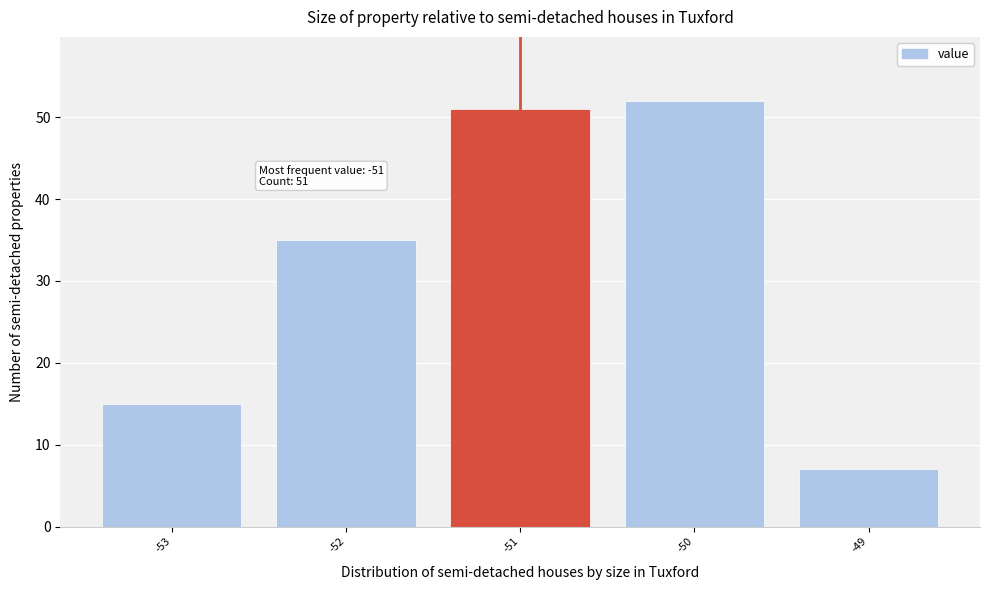

Which range on the x-axis has the tallest bar?

-50.5 to -49.5